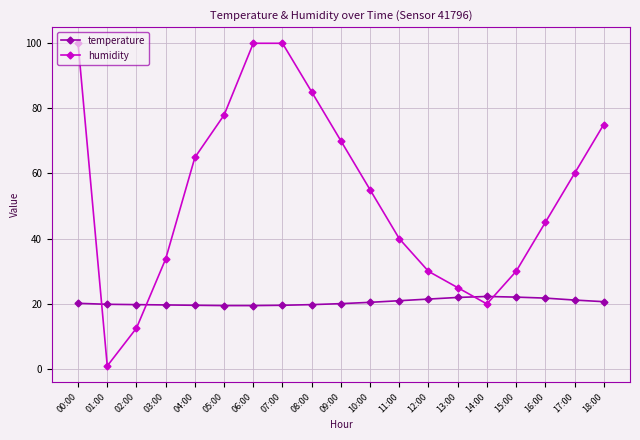

The value of humidity at 08:00 is 123.0. True or false?

False